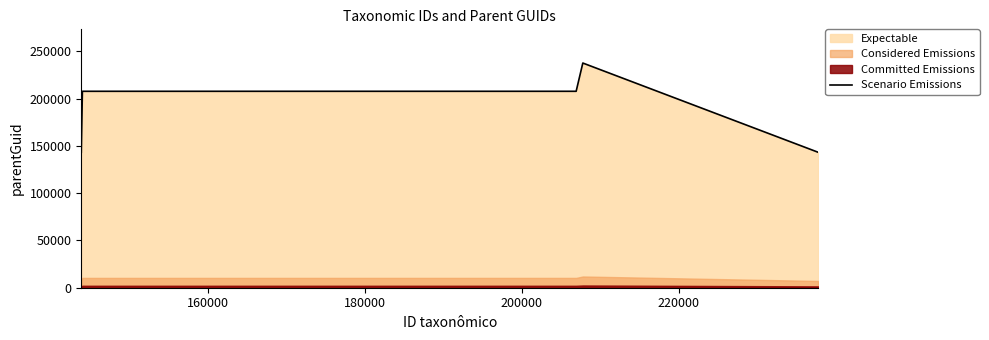

What is the average value?

187930